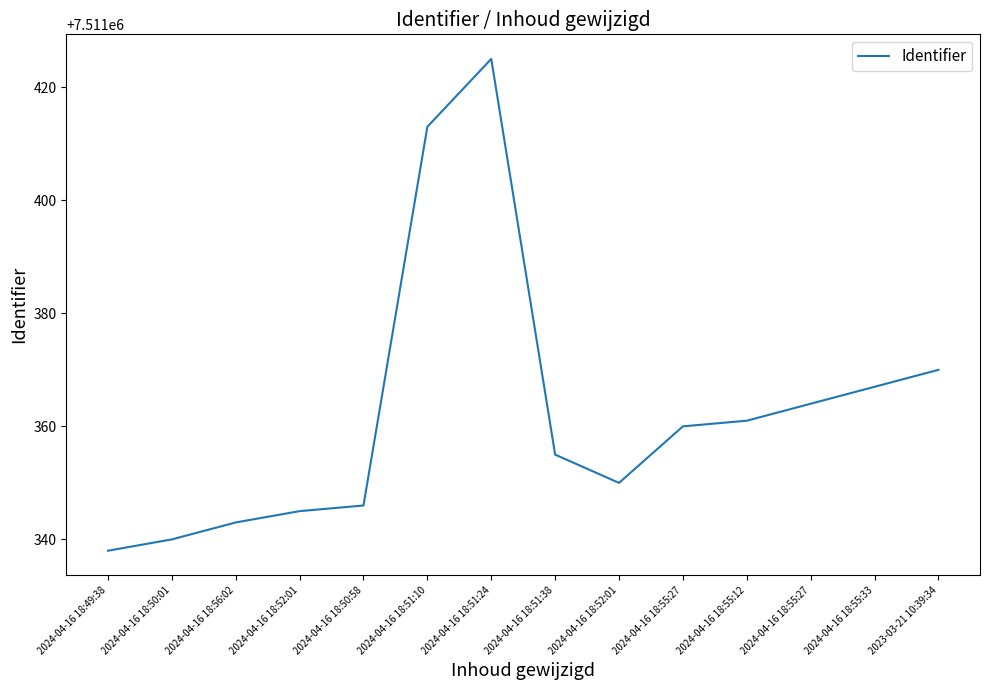

Read the value at 2024-04-16 18:55:12, to the nearest 5.

7511360